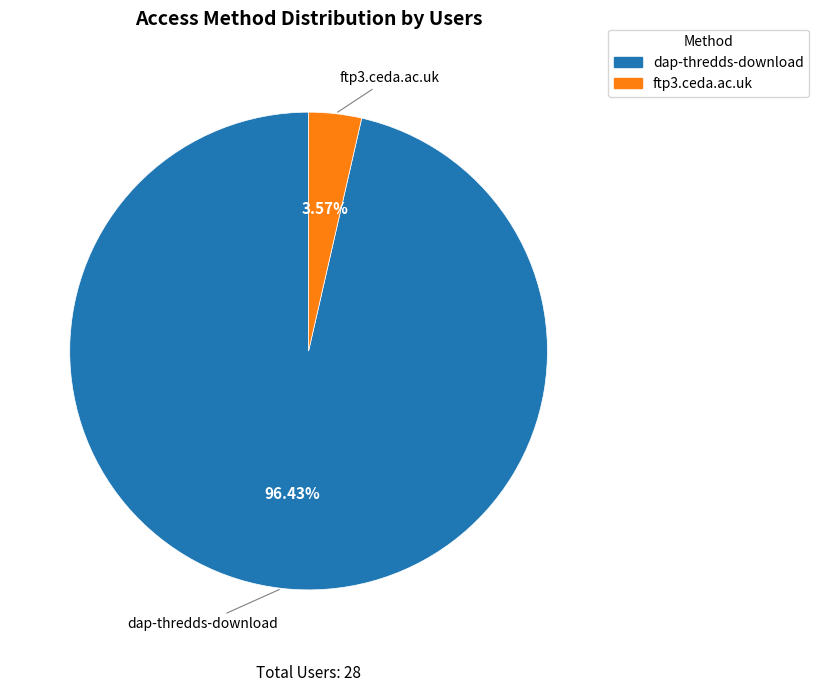

Is it true that ftp3.ceda.ac.uk is 9% of the pie?

False